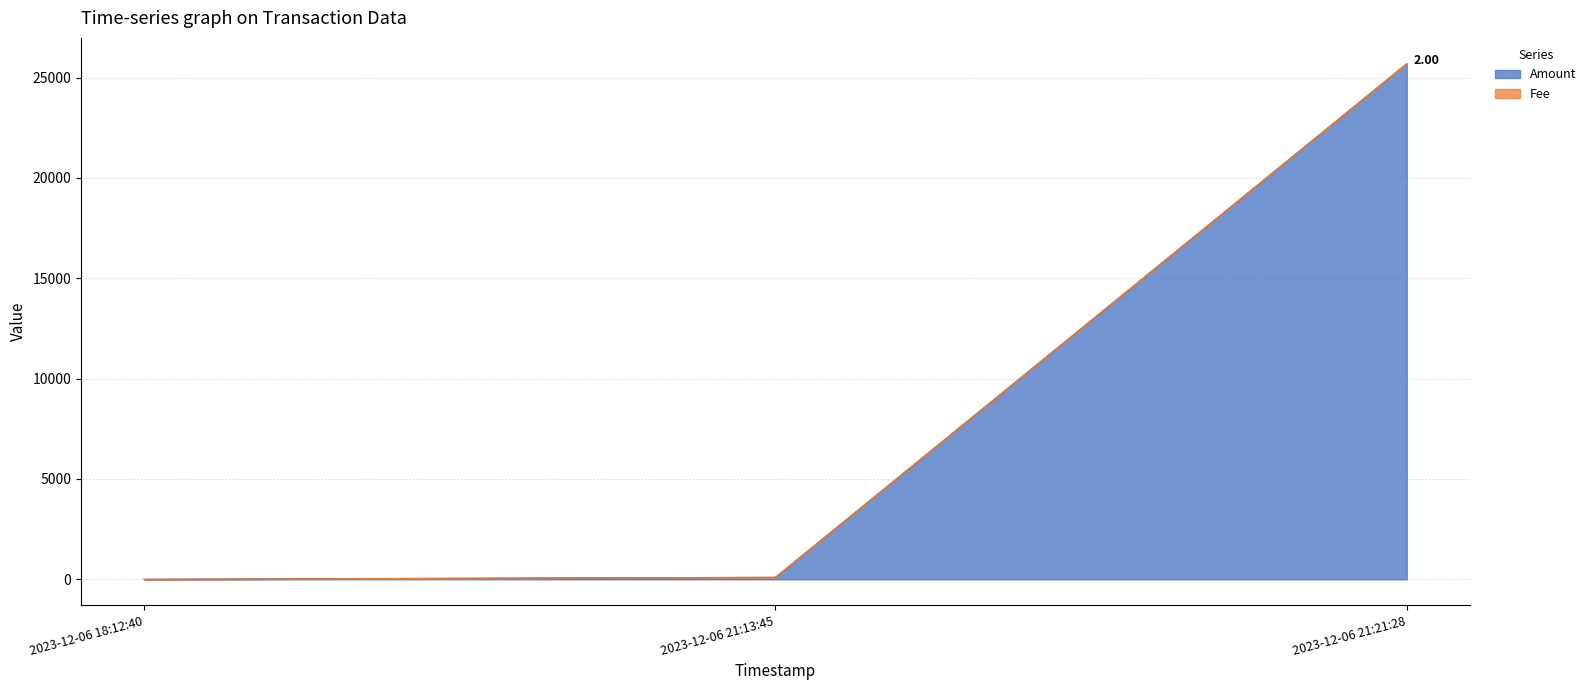

At which category is the sum across all series the highest?

2023-12-06 21:21:28